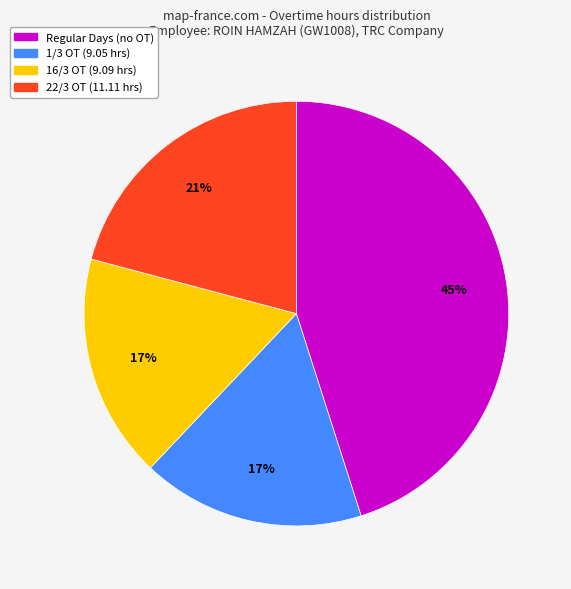

Is there a majority slice in this chart?

No